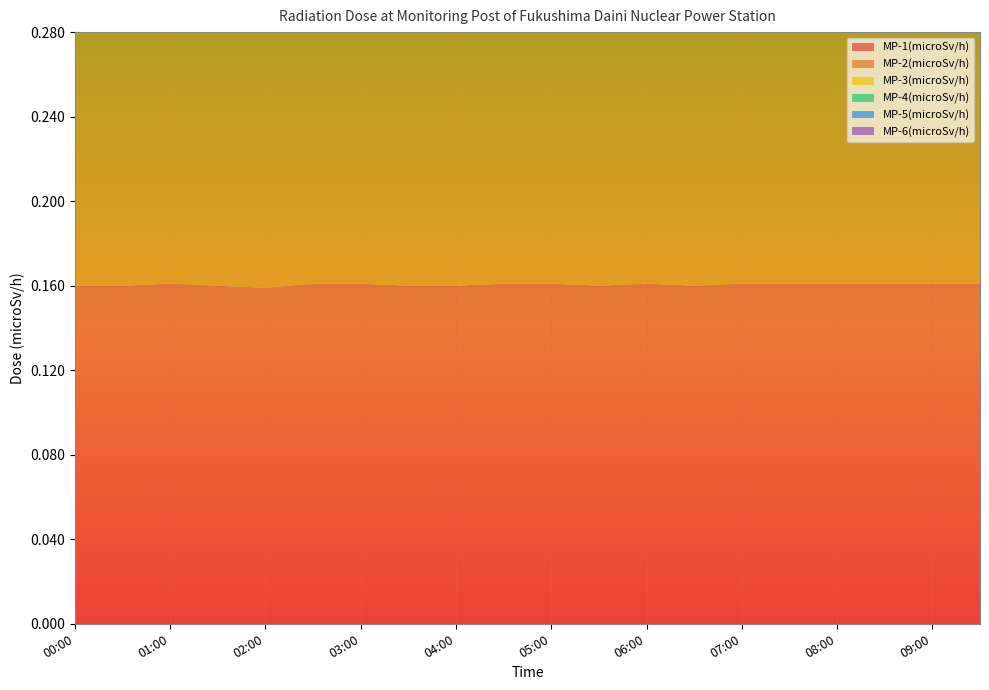

Reading right to left, list all the values displayed in this chart.

MP-1(microSv/h): 09:30=0.2	09:00=0.2	08:30=0.2	08:00=0.2	07:30=0.2	07:00=0.2	06:30=0.2	06:00=0.2	05:30=0.2	05:00=0.2	04:30=0.2	04:00=0.2	03:30=0.2	03:00=0.2	02:30=0.2	02:00=0.2	01:30=0.2	01:00=0.2	00:30=0.2	00:00=0.2
MP-2(microSv/h): 09:30=0.1	09:00=0.1	08:30=0.1	08:00=0.1	07:30=0.1	07:00=0.1	06:30=0.1	06:00=0.1	05:30=0.1	05:00=0.1	04:30=0.1	04:00=0.1	03:30=0.1	03:00=0.1	02:30=0.1	02:00=0.1	01:30=0.1	01:00=0.1	00:30=0.1	00:00=0.1
MP-3(microSv/h): 09:30=0.2	09:00=0.2	08:30=0.2	08:00=0.2	07:30=0.2	07:00=0.2	06:30=0.2	06:00=0.2	05:30=0.2	05:00=0.2	04:30=0.2	04:00=0.2	03:30=0.2	03:00=0.2	02:30=0.2	02:00=0.2	01:30=0.2	01:00=0.2	00:30=0.2	00:00=0.2
MP-4(microSv/h): 09:30=0.2	09:00=0.2	08:30=0.2	08:00=0.2	07:30=0.2	07:00=0.2	06:30=0.2	06:00=0.2	05:30=0.2	05:00=0.2	04:30=0.2	04:00=0.2	03:30=0.2	03:00=0.2	02:30=0.2	02:00=0.2	01:30=0.2	01:00=0.2	00:30=0.2	00:00=0.2
MP-5(microSv/h): 09:30=0.2	09:00=0.2	08:30=0.2	08:00=0.2	07:30=0.2	07:00=0.2	06:30=0.2	06:00=0.2	05:30=0.2	05:00=0.2	04:30=0.2	04:00=0.2	03:30=0.2	03:00=0.2	02:30=0.2	02:00=0.2	01:30=0.2	01:00=0.2	00:30=0.2	00:00=0.2
MP-6(microSv/h): 09:30=0.1	09:00=0.1	08:30=0.1	08:00=0.1	07:30=0.1	07:00=0.1	06:30=0.1	06:00=0.1	05:30=0.1	05:00=0.1	04:30=0.1	04:00=0.1	03:30=0.1	03:00=0.1	02:30=0.1	02:00=0.1	01:30=0.1	01:00=0.1	00:30=0.1	00:00=0.1